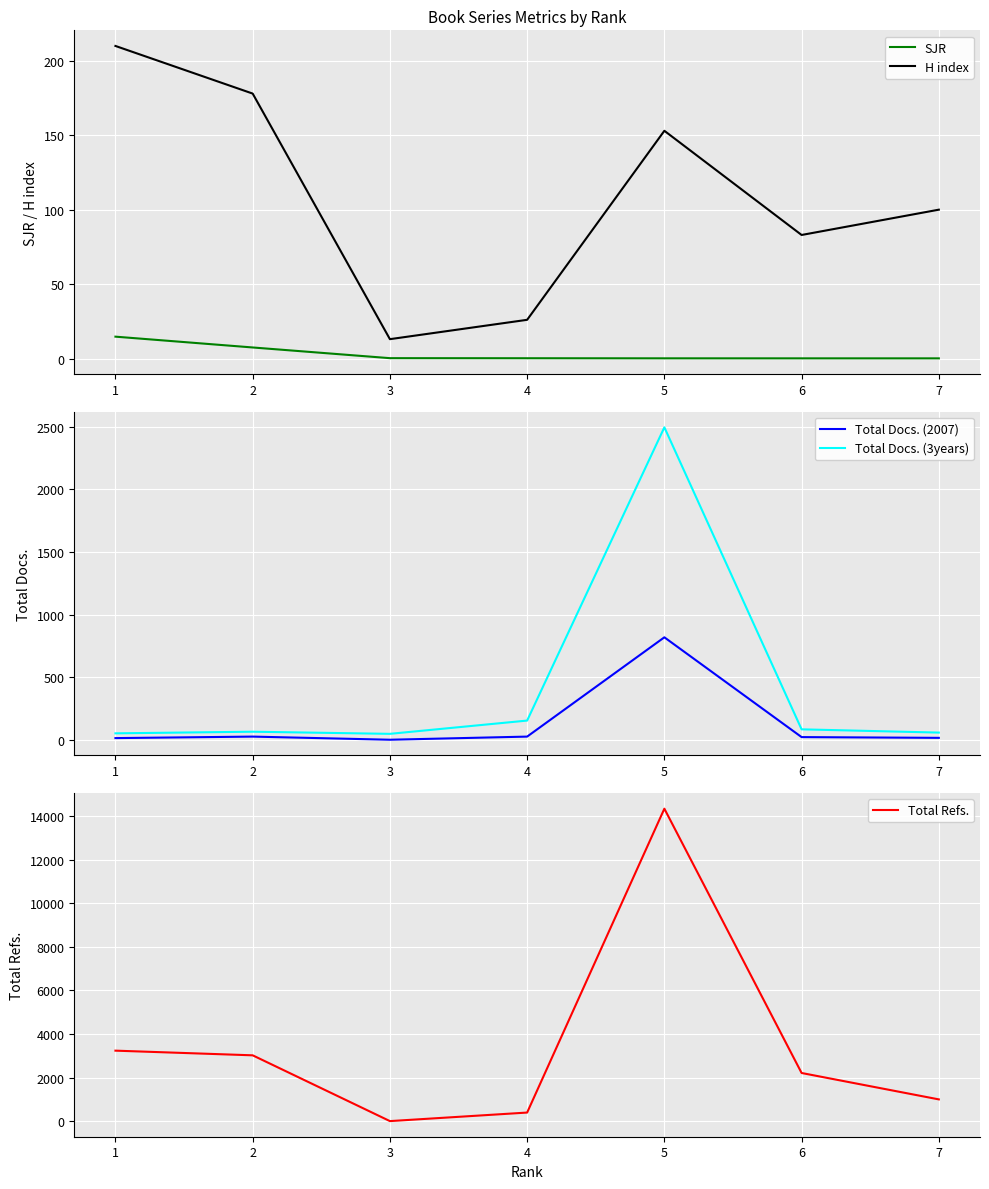

What is the average value of the H index series?

109.0